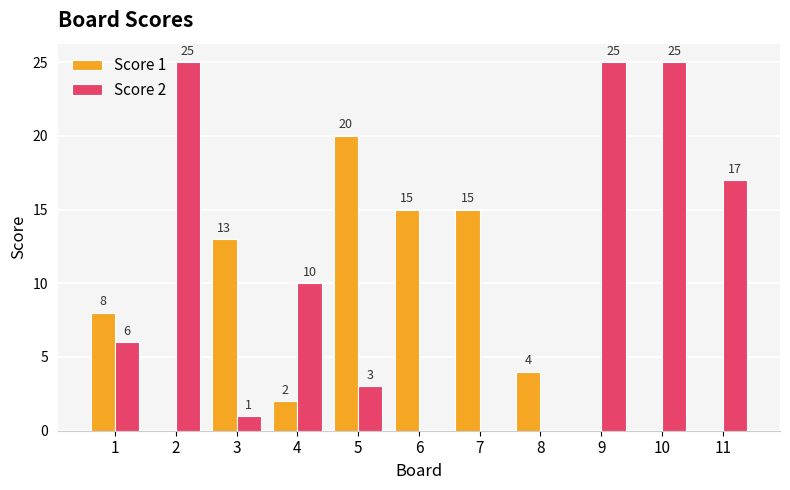

What is the approximate value of Score 2 at 9, to the nearest 5?

25